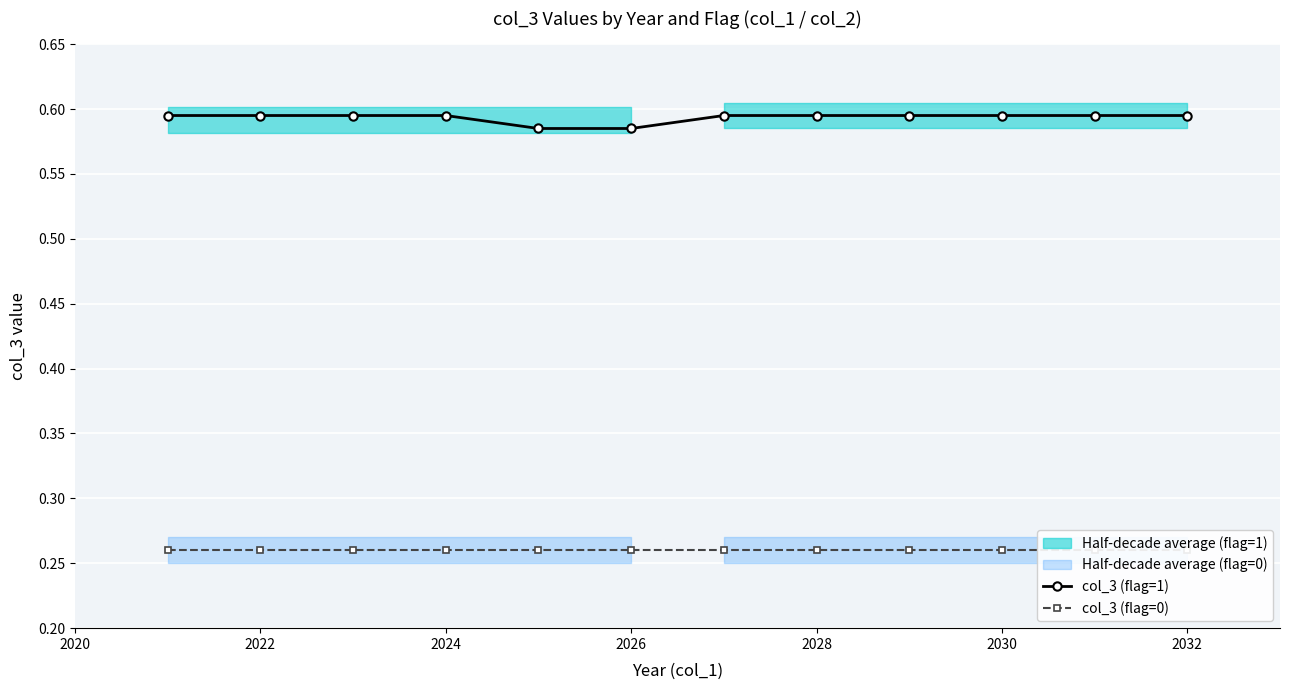

True or false: col_3 (flag=1) has a value of 0.8 at 2030.

False